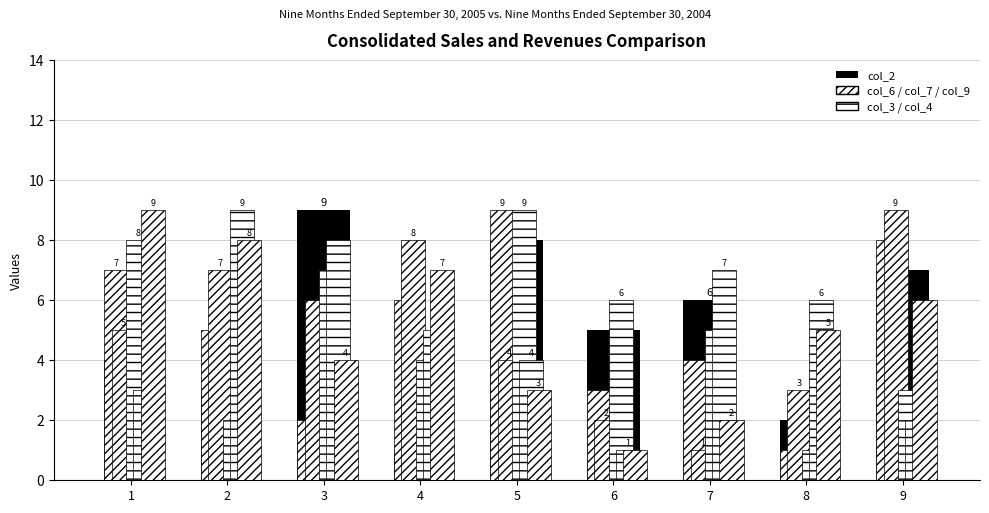

At which category does the chart reach its peak across all series?

3